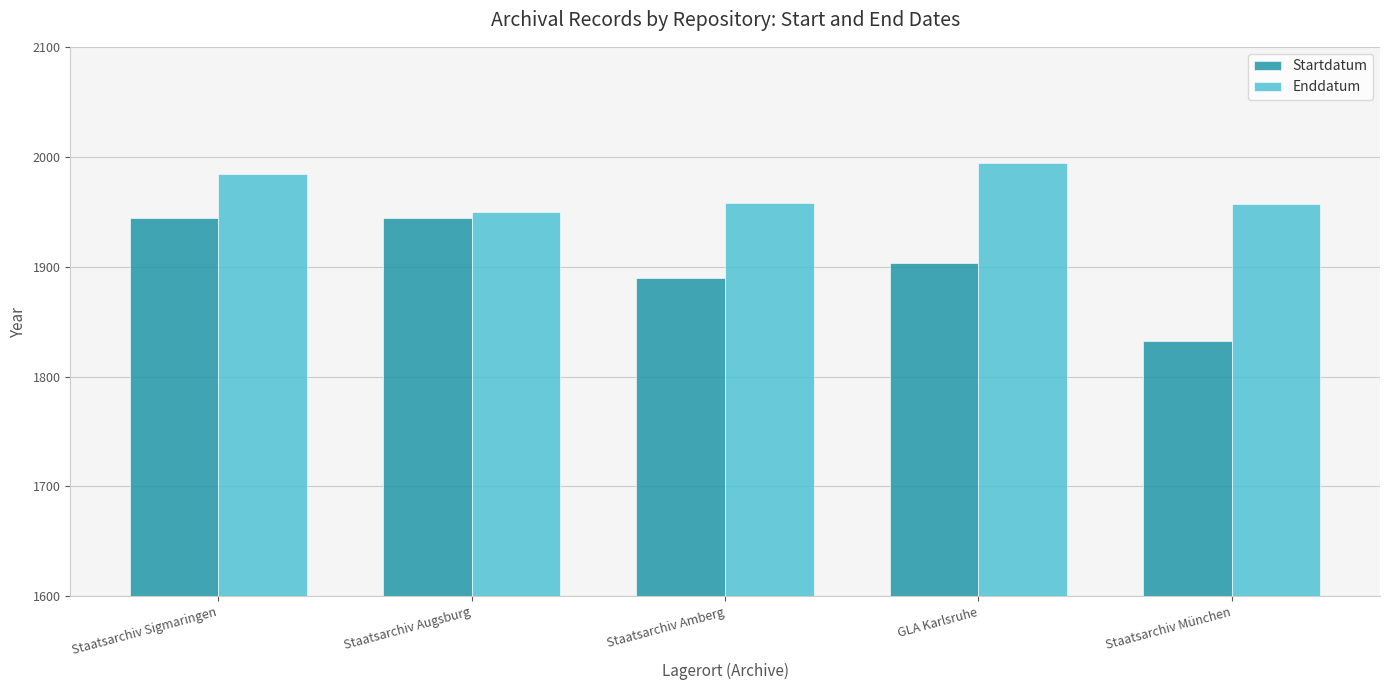

Which series has the largest total across all categories?

Enddatum